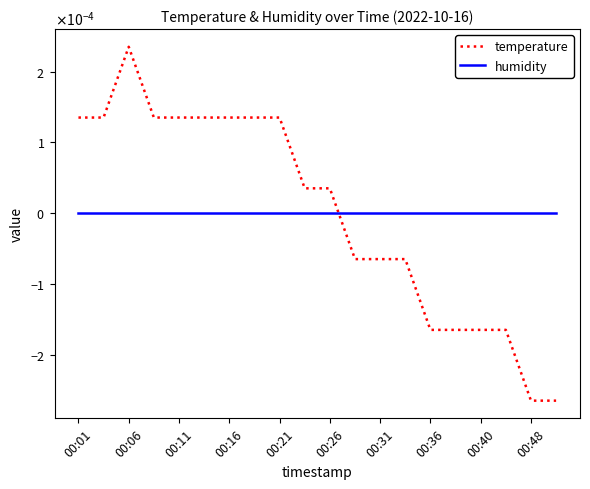

Is this an area chart (filled region under the line)?

No